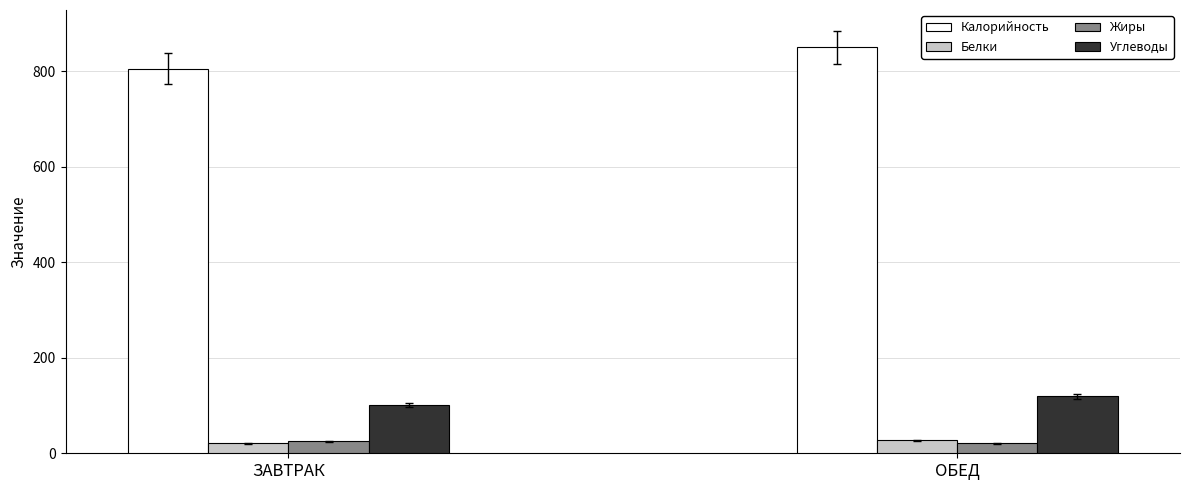

Rank the categories by Калорийность value from highest to lowest.

ОБЕД, ЗАВТРАК